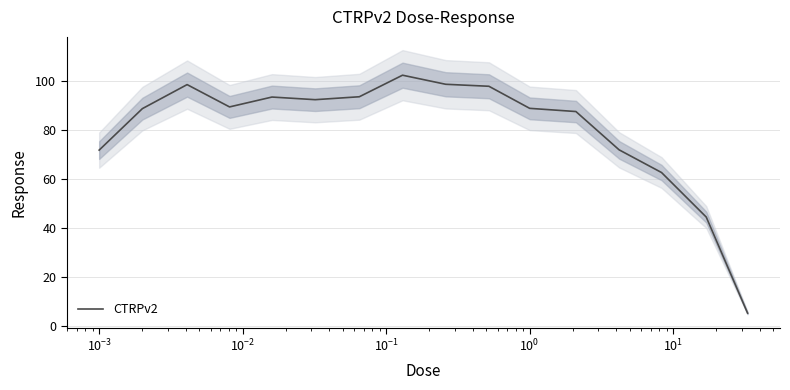

What is the lowest value of the CTRPv2 series?

5.3